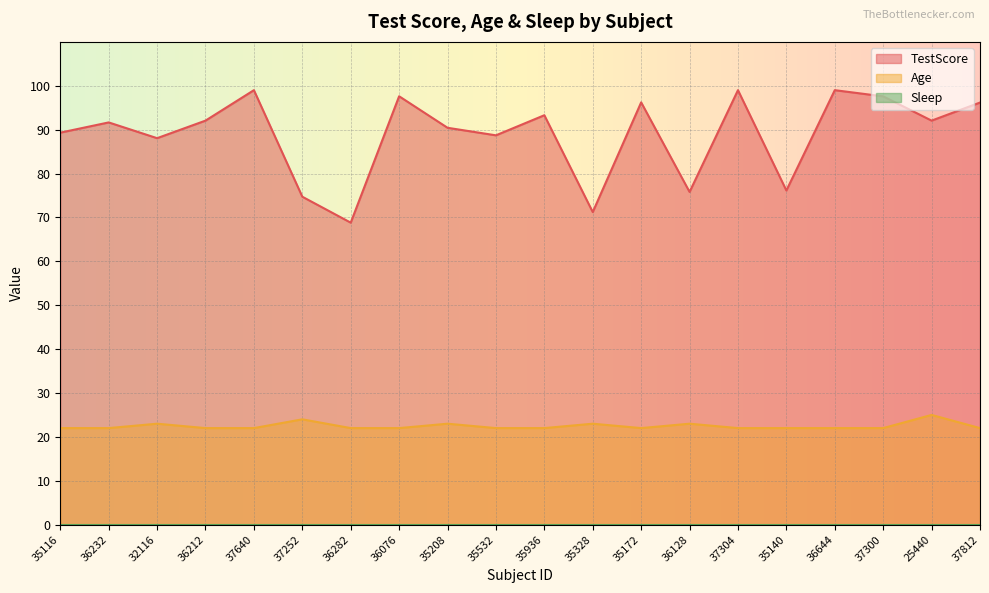

Reading left to right, extract all data points from this chart.

TestScore: 89.3	91.7	88.1	92.1	99.0	74.7	68.8	97.6	90.4	88.7	93.3	71.2	96.2	75.8	99.0	76.1	99.0	97.6	92.1	96.2
Age: 22.0	22.0	23.0	22.0	22.0	24.0	22.0	22.0	23.0	22.0	22.0	23.0	22.0	23.0	22.0	22.0	22.0	22.0	25.0	22.0